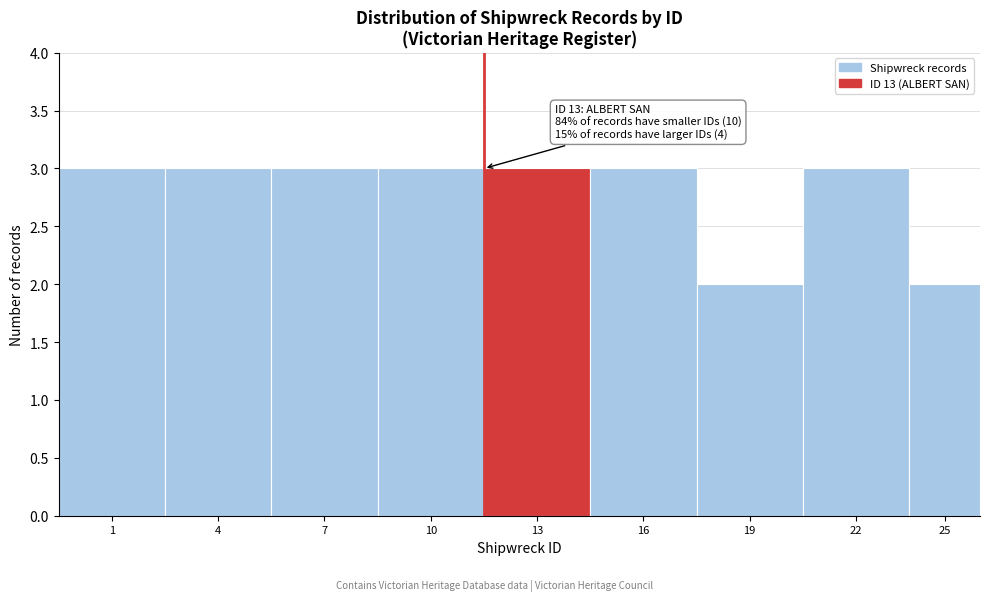

Reading left to right, list all the values displayed in this chart.

1=3	4=3	7=3	10=3	13=3	16=3	19=2	22=3	25=2